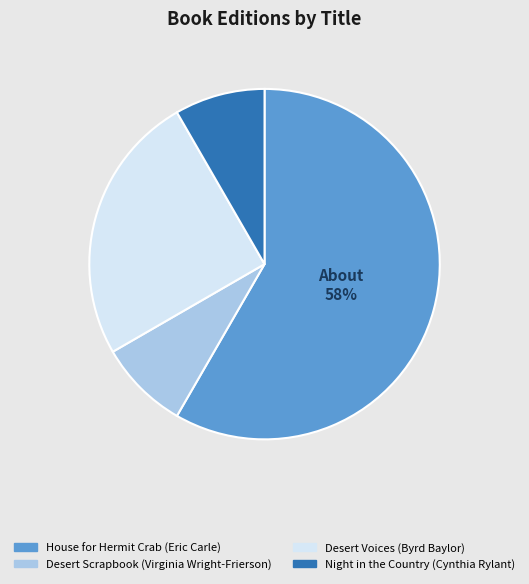

Combined, do Desert Scrapbook (Virginia Wright-Frierson) and Night in the Country (Cynthia Rylant) account for over 50%?

No